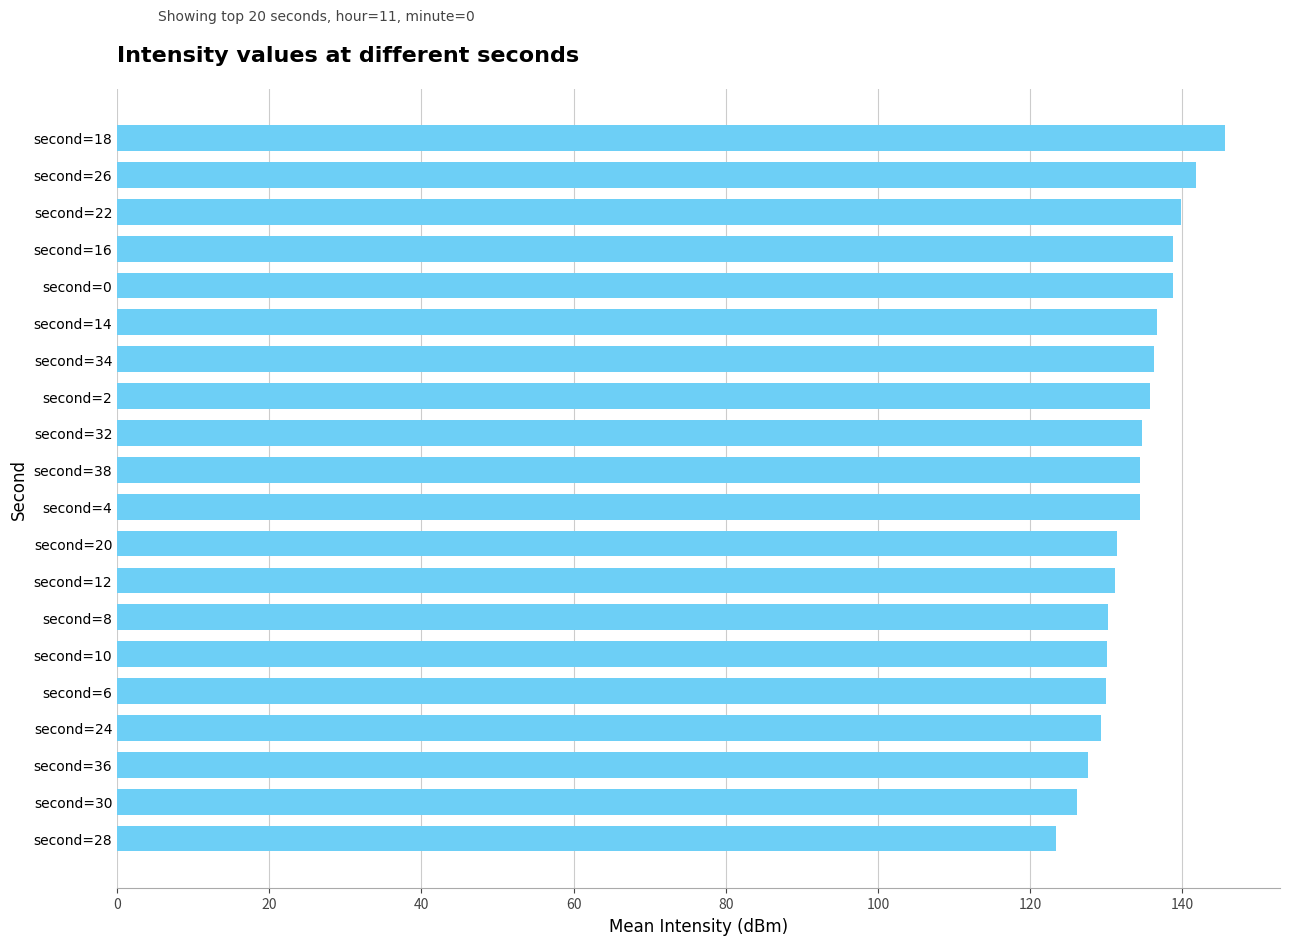

What is the label of the 10th bar from the top?

second=38